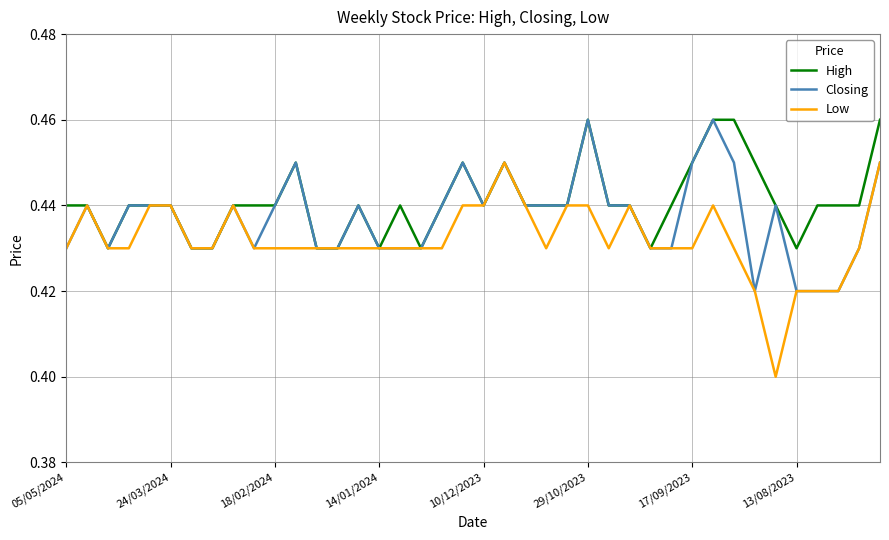

True or false: Low has more than 0 points higher than both neighbors.

True